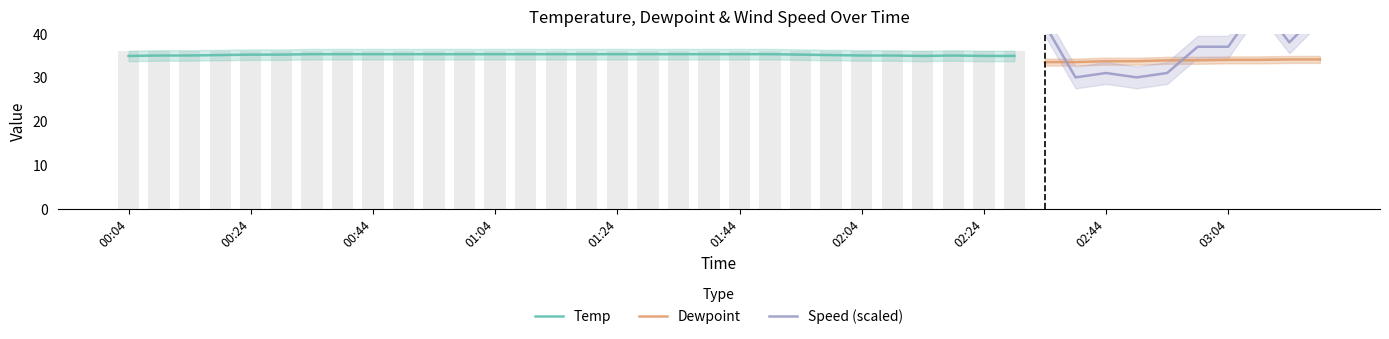

At which label does Dewpoint first exceed 34?

03:14